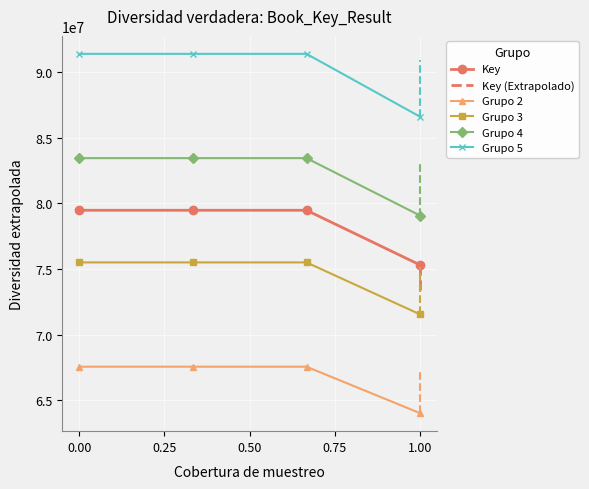

Where is the data nearest to the value 77387504?

2